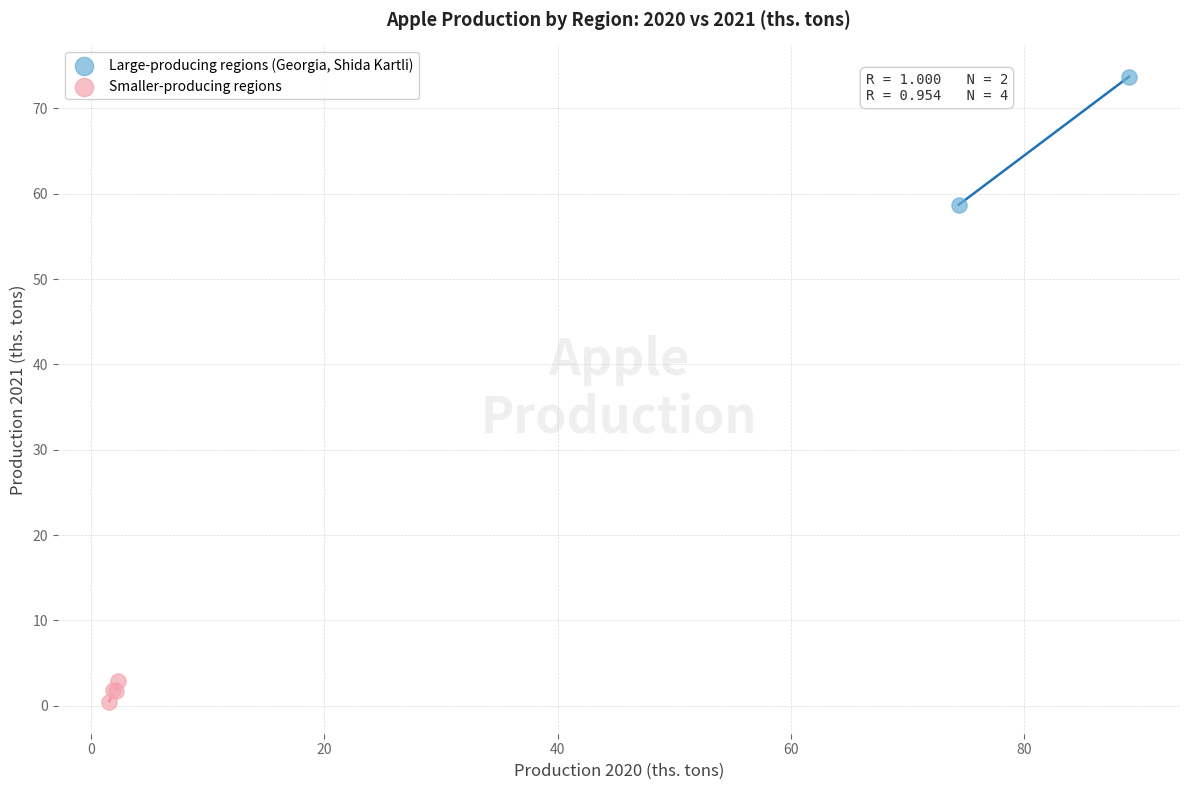

Which series contains the lowest Y value?

Smaller-producing regions